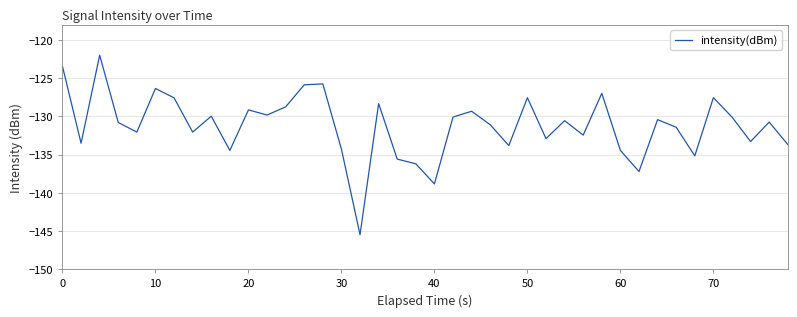

What is the greatest value displayed?

-122.0